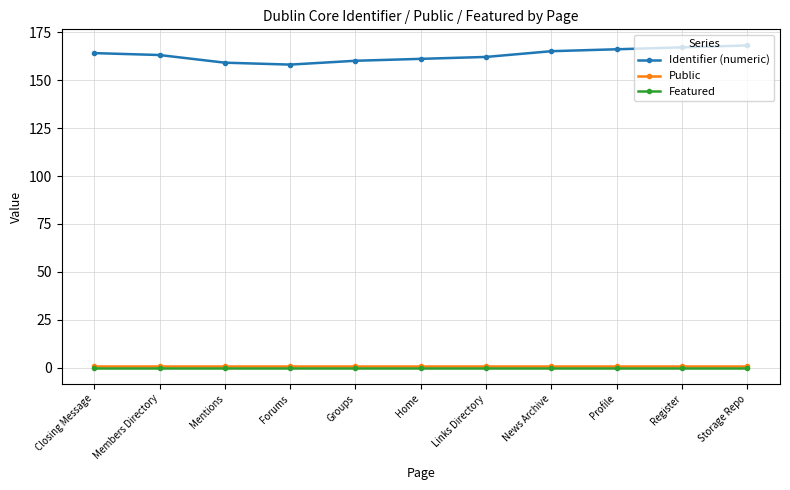

Reading left to right, list all the values displayed in this chart.

Identifier (numeric): Closing Message=164.2	Members Directory=163.2	Mentions=159.2	Forums=158.2	Groups=160.2	Home=161.2	Links Directory=162.2	News Archive=165.2	Profile=166.2	Register=167.2	Storage Repo=168.2
Public: Closing Message=1.0	Members Directory=1.0	Mentions=1.0	Forums=1.0	Groups=1.0	Home=1.0	Links Directory=1.0	News Archive=1.0	Profile=1.0	Register=1.0	Storage Repo=1.0
Featured: Closing Message=0.0	Members Directory=0.0	Mentions=0.0	Forums=0.0	Groups=0.0	Home=0.0	Links Directory=0.0	News Archive=0.0	Profile=0.0	Register=0.0	Storage Repo=0.0